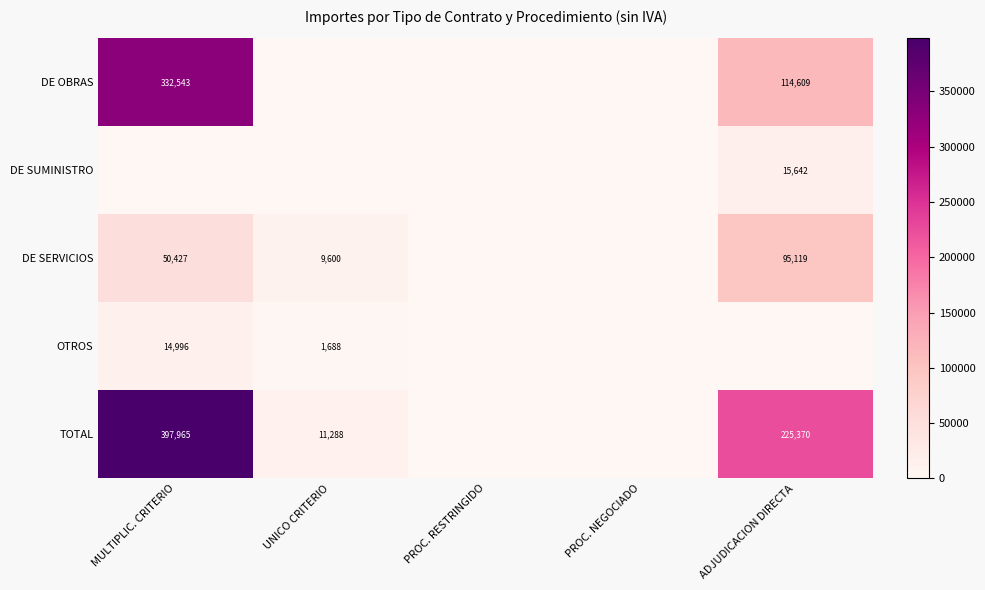

True or false: DE SERVICIOS has a value of 10479 at MULTIPLIC. CRITERIO.

False